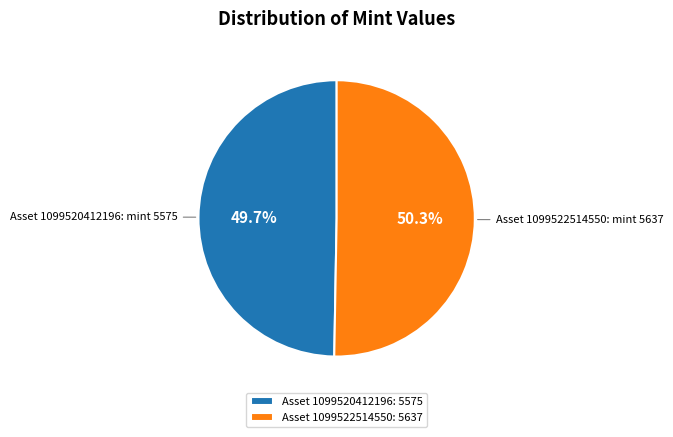

To the nearest percent, what is the average slice percentage?

50%